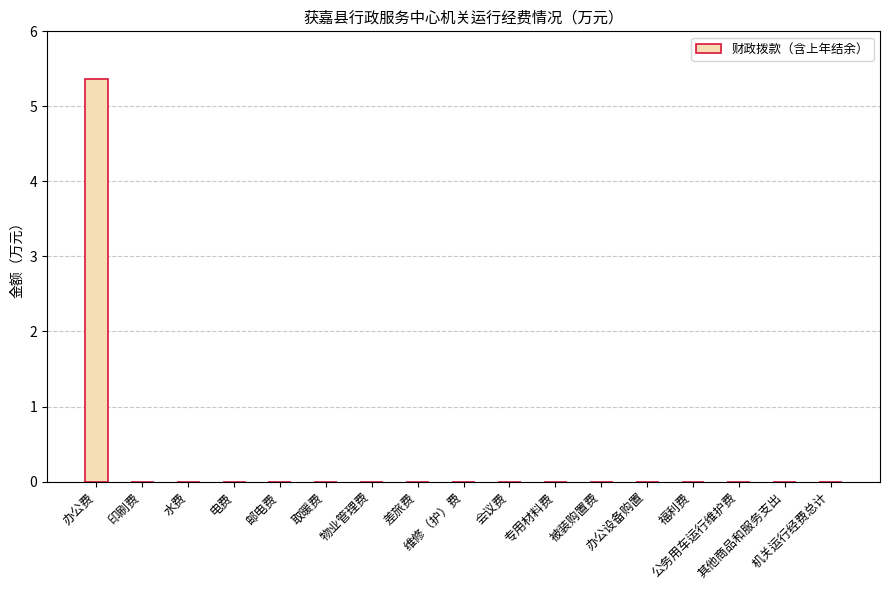

The chart shows a value of -2.6 at 其他商品和服务支出. True or false?

False